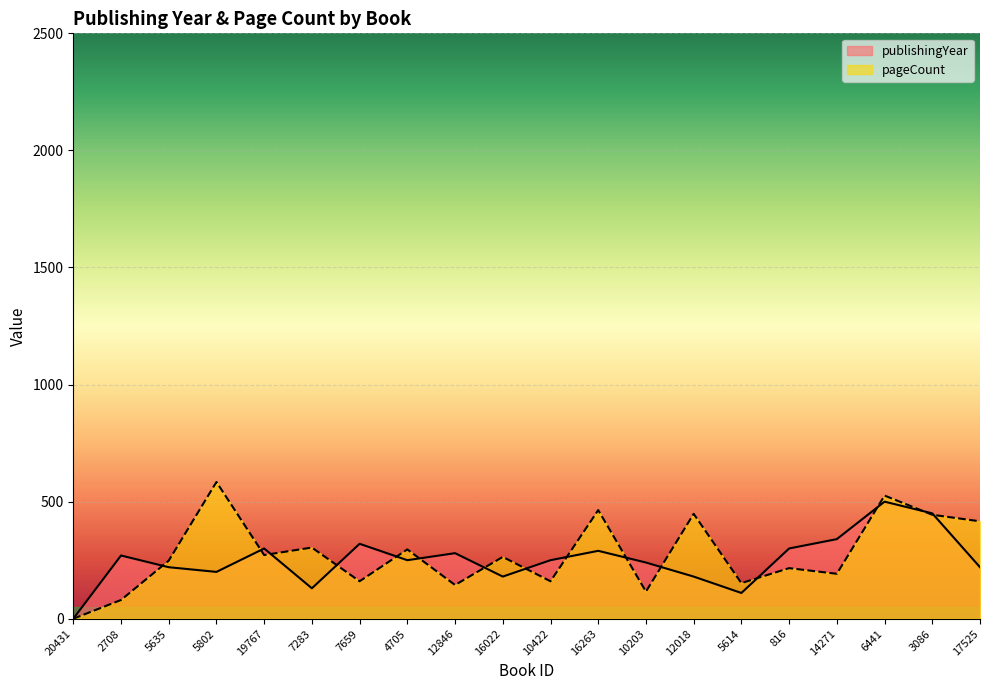

Is the value of pageCount at 4705 greater than the value of publishingYear at 816?

No